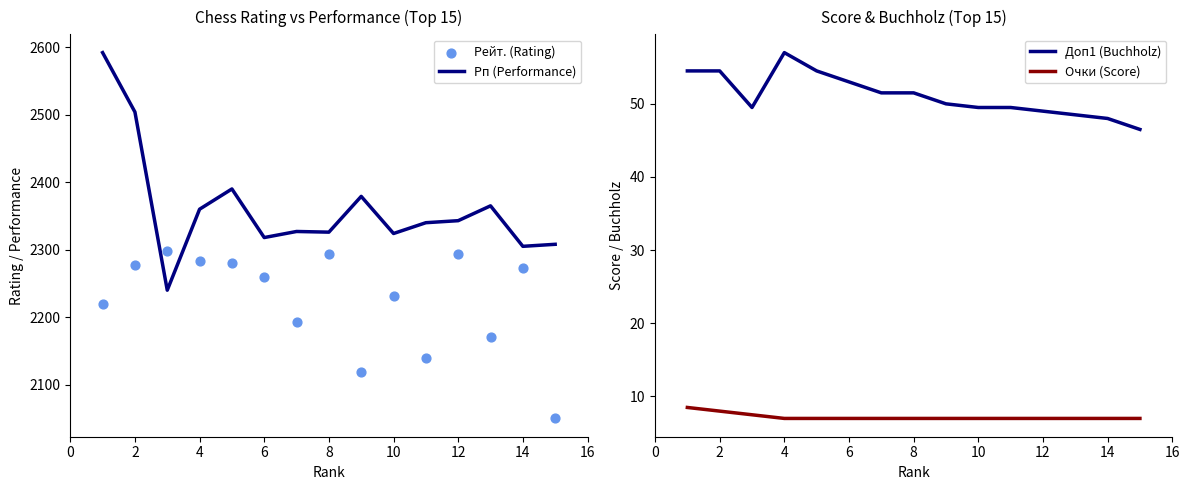

What are all the series names shown in the legend?

Рп (Performance), Рейт. (Rating), Доп1 (Buchholz), Очки (Score)